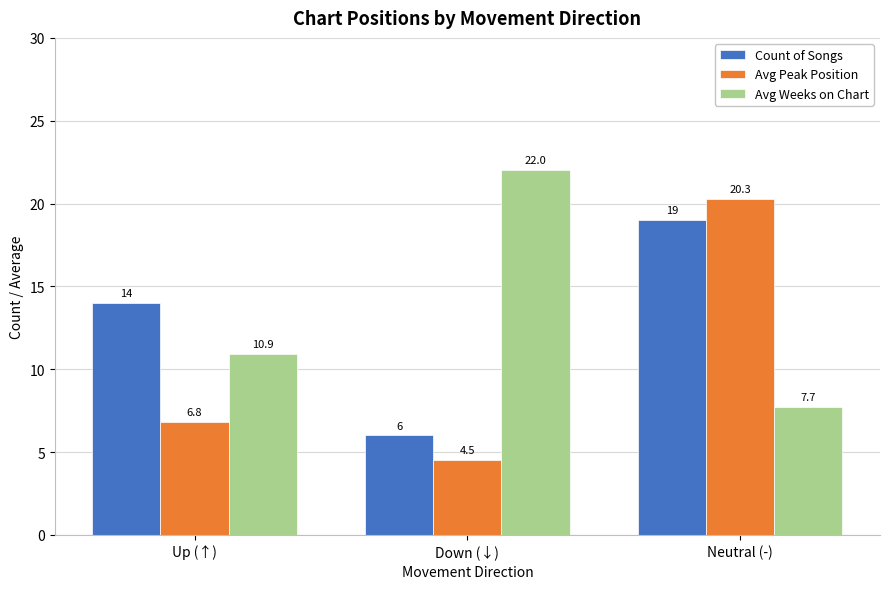

What position from the right is Down (↓)?

2